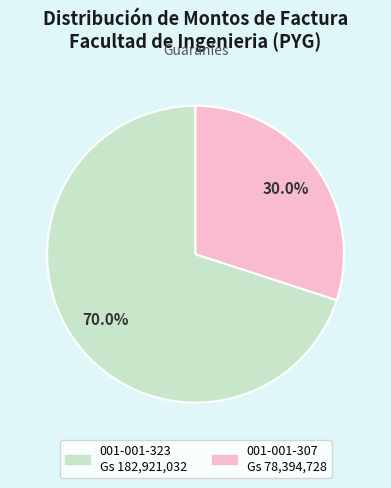

Is there a majority slice in this chart?

Yes